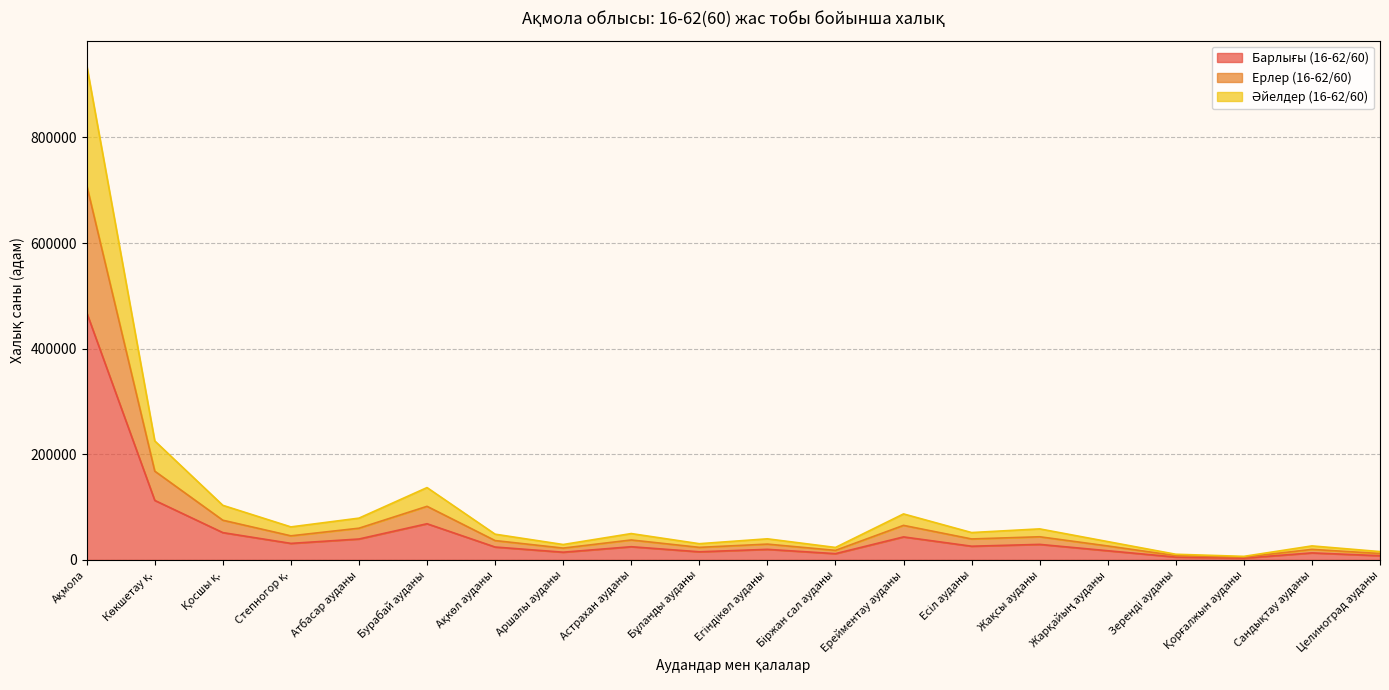

What position from the left is Целиноград ауданы?

20